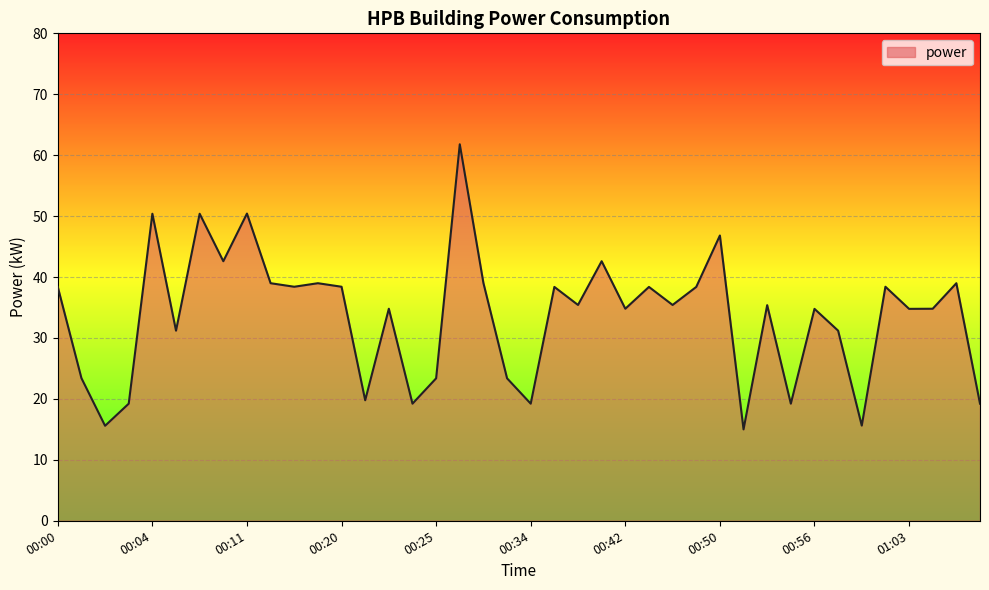

What is the minimum value shown in the chart?

15.0